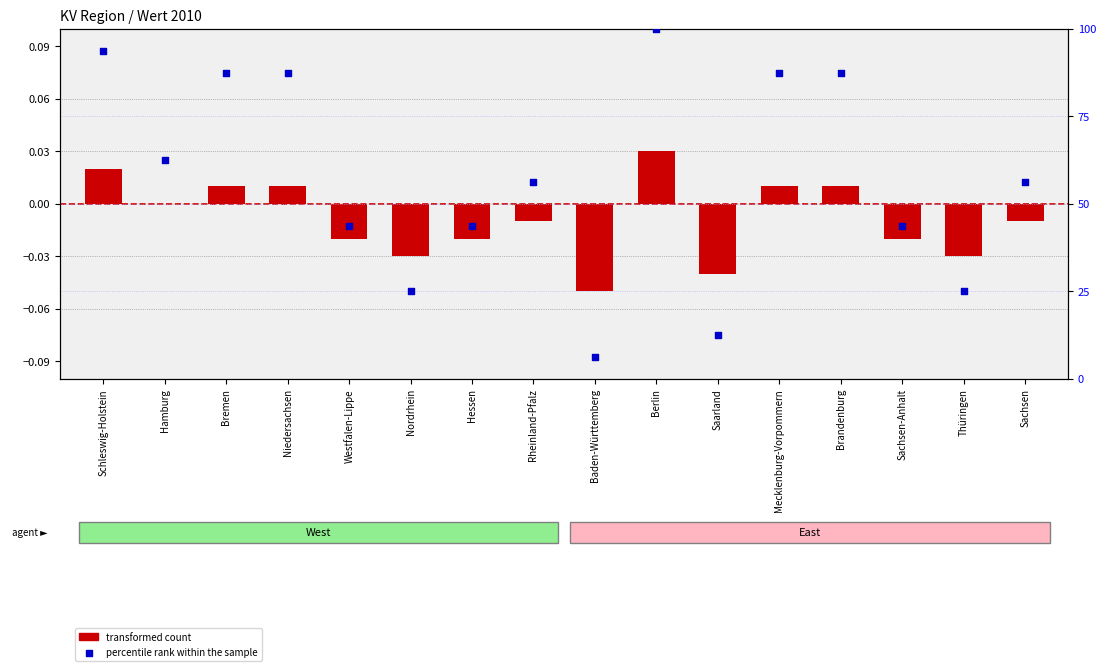

At which category is the sum across all series the highest?

Berlin